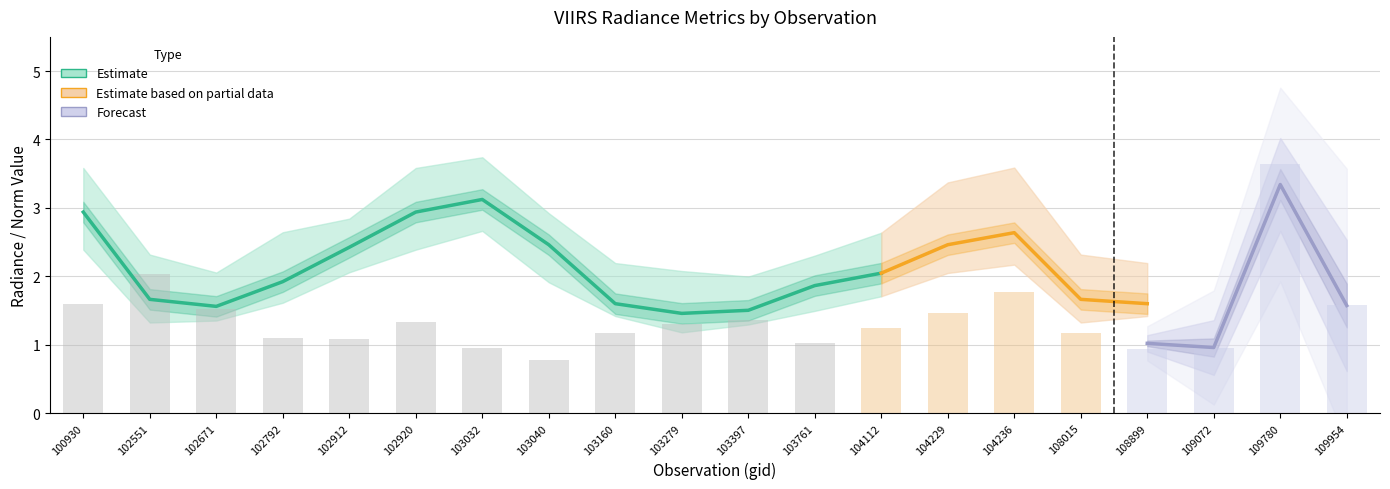

What is the difference between the maximum and minimum values in the rade9_bin_3q series?

1.9